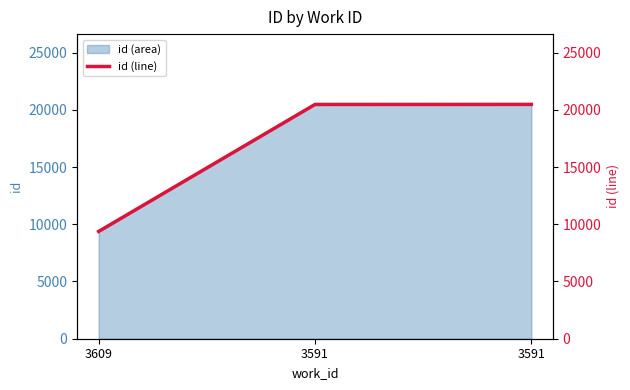

Rank the categories by value from lowest to highest.

3609, 3591, 3591